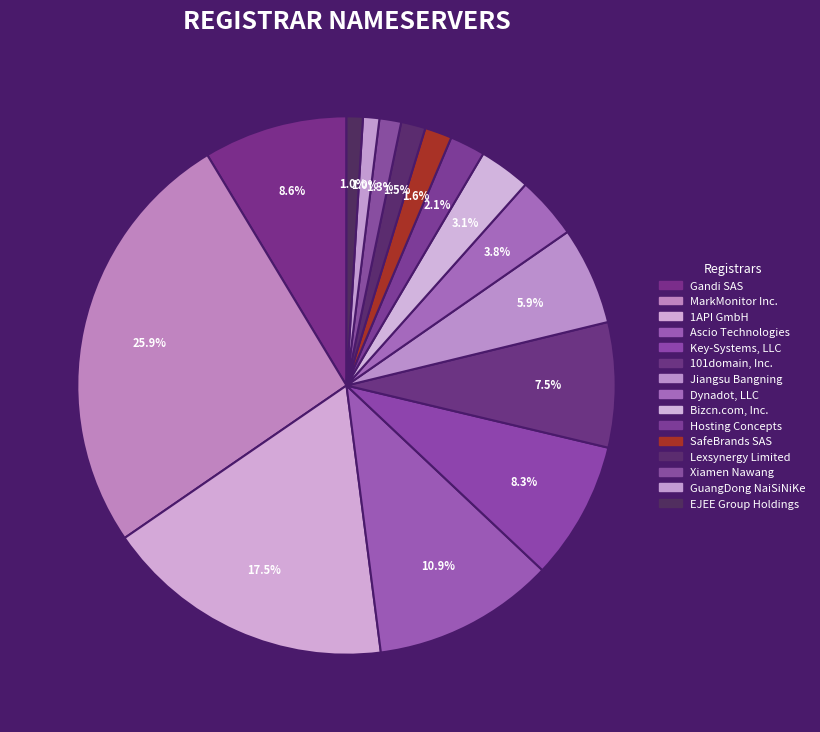

The Hosting Concepts slice represents 1% of the pie. True or false?

False